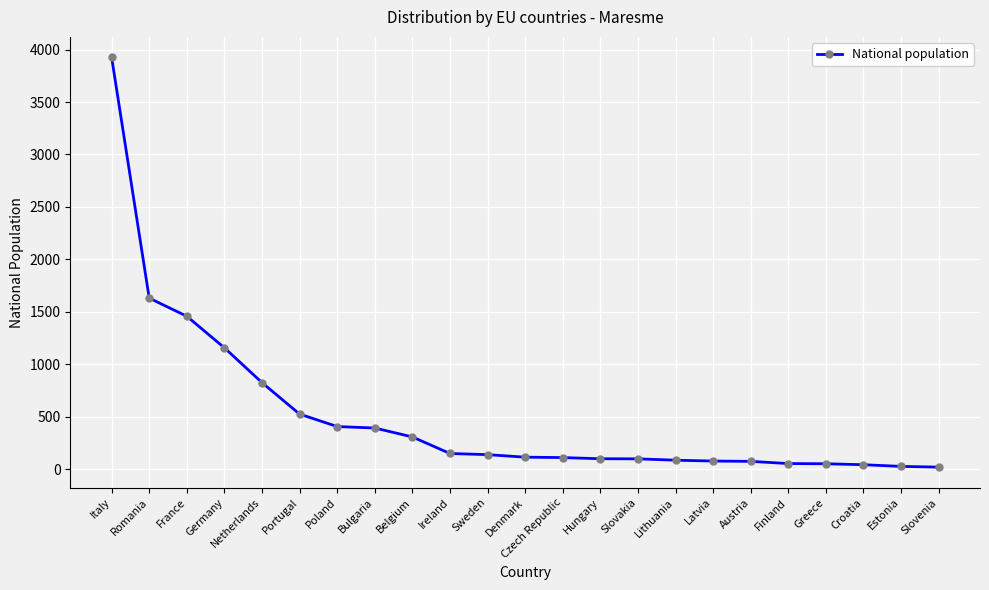

Where is the data nearest to the value 1972?

Romania